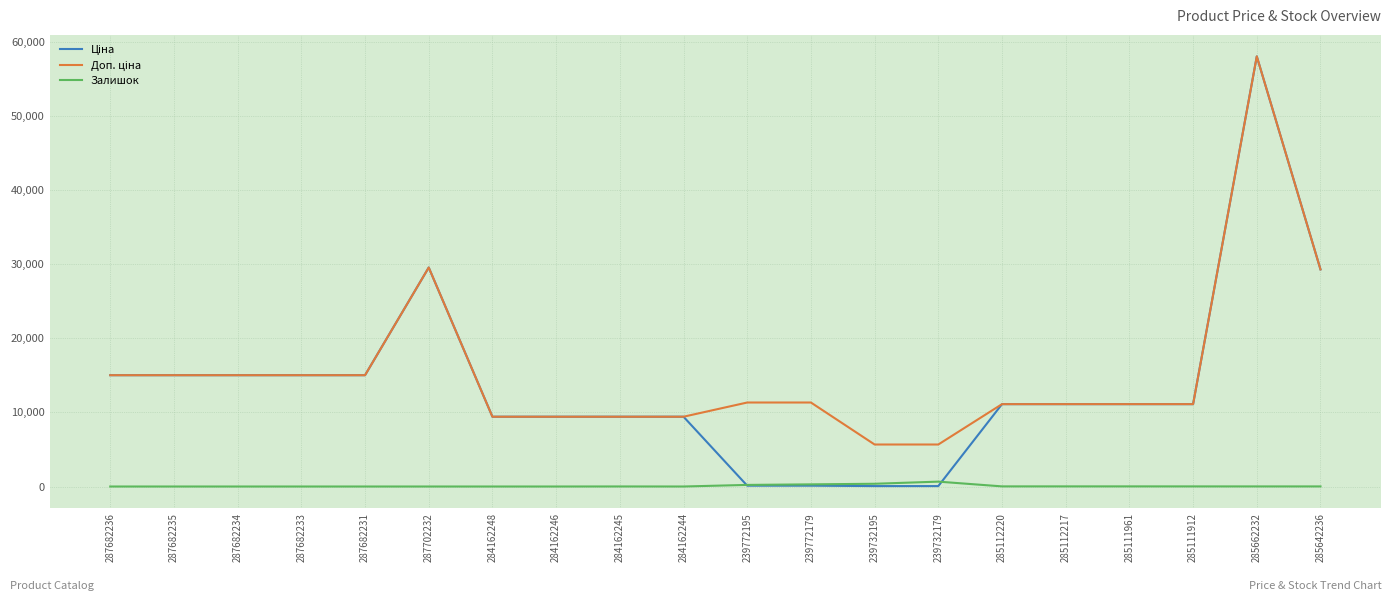

Which category has the highest value across all series?

285662232